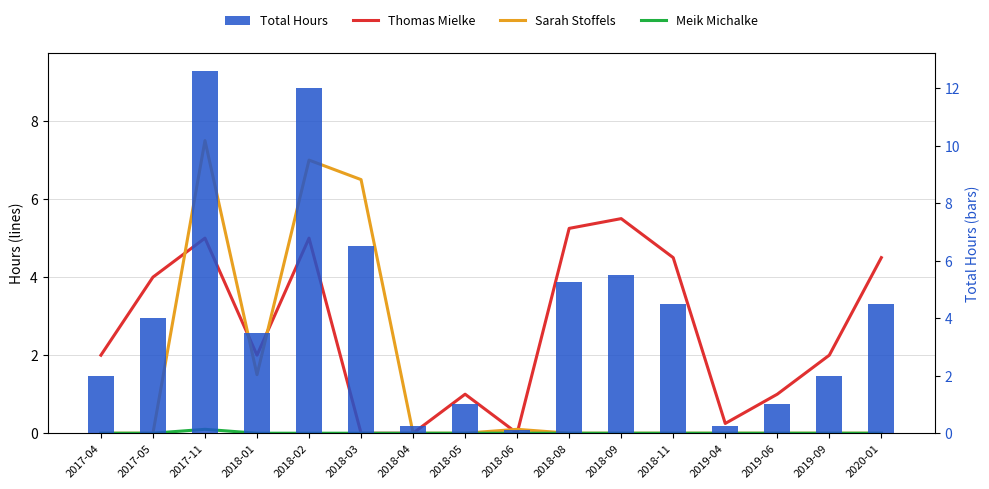

At how many categories does at least one series exceed 7?

2